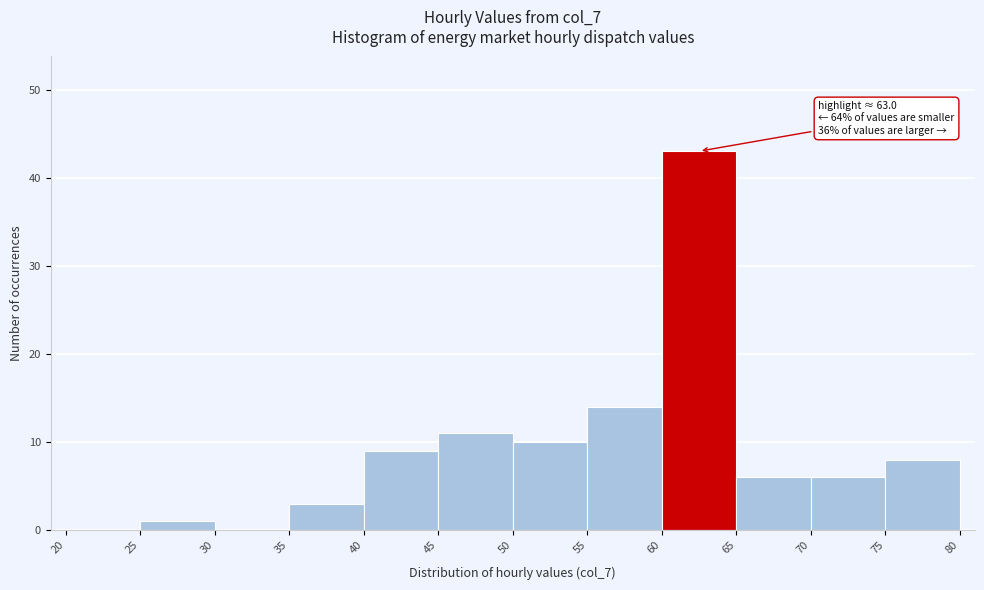

Which range on the x-axis has the tallest bar?

60 to 65